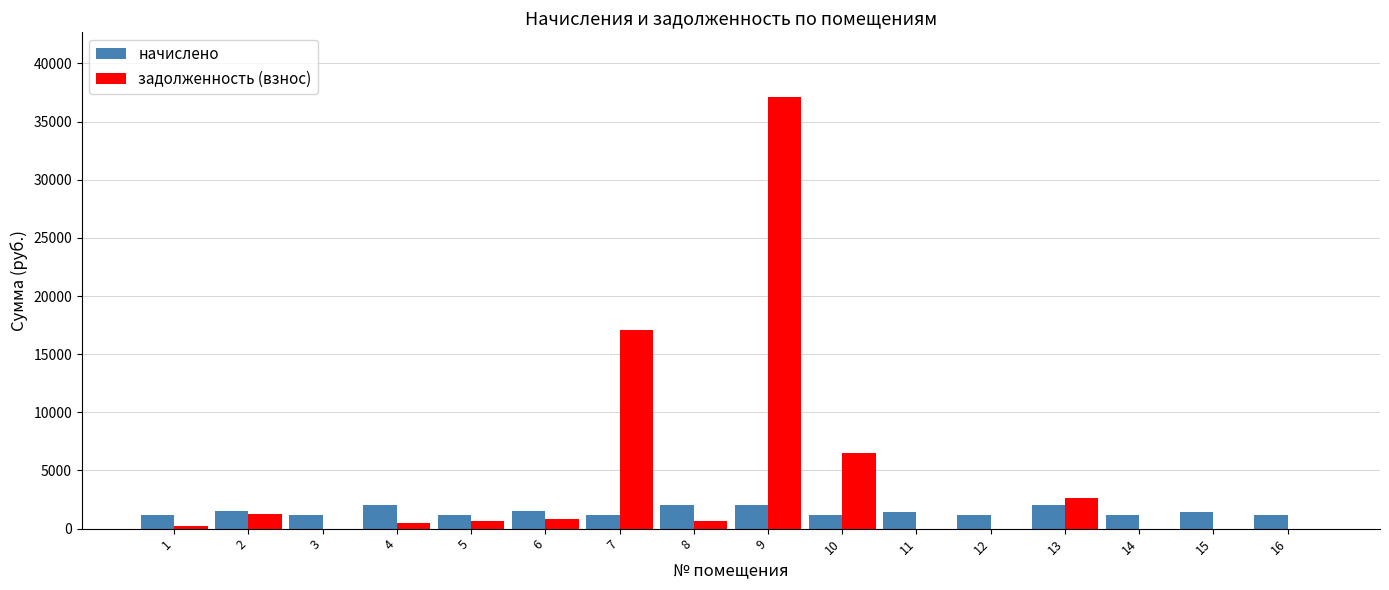

The value of задолженность (взнос) at 10 is 6521.4. True or false?

True